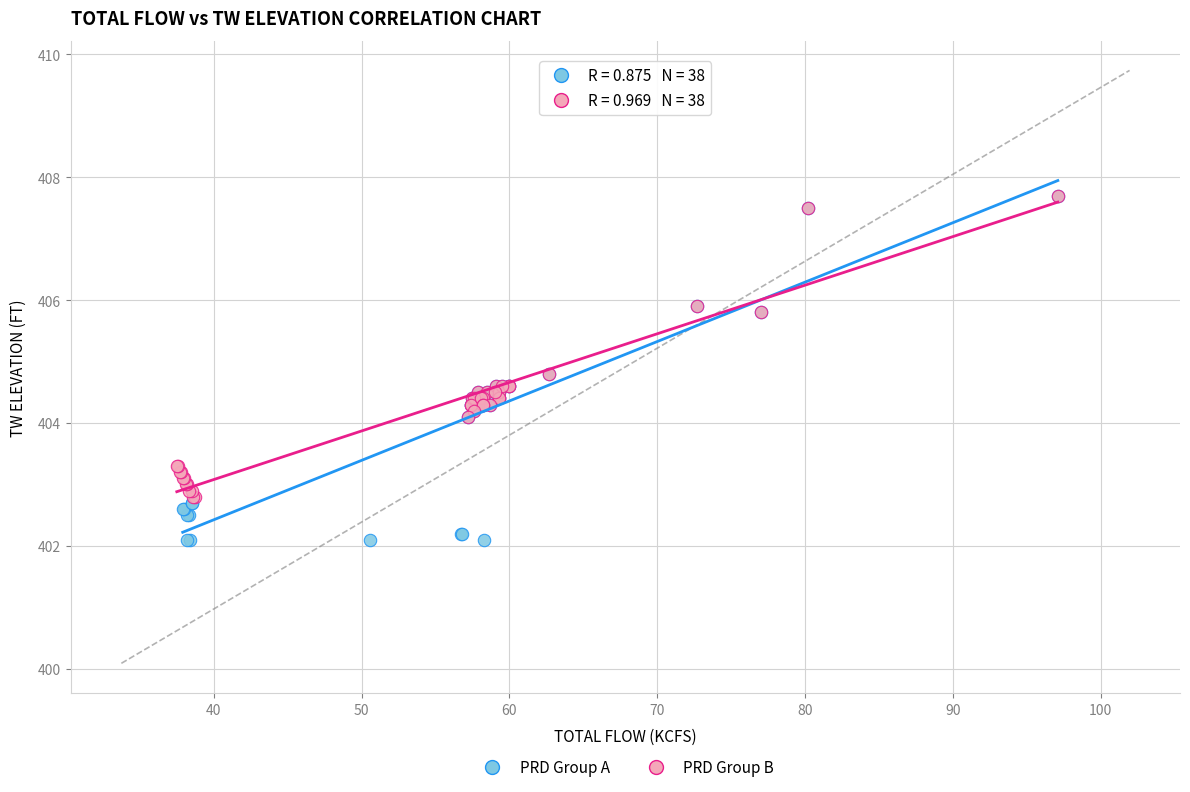

Which series contains the lowest Y value?

PRD Group A